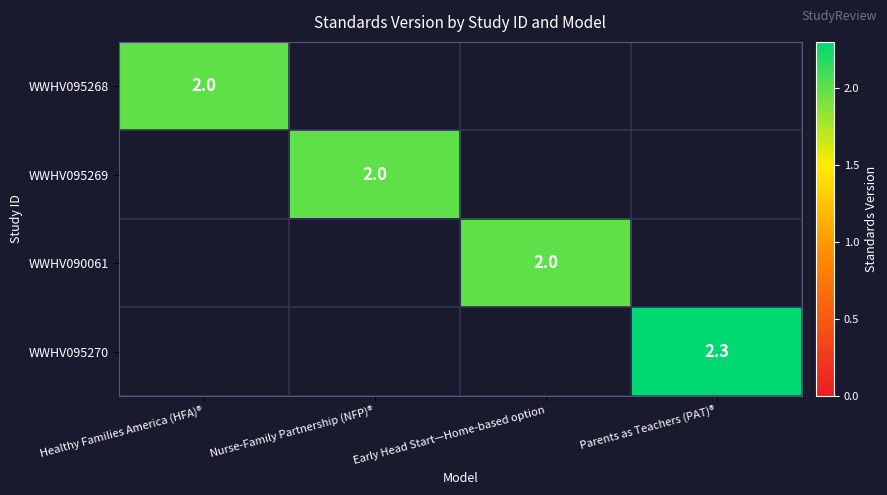

True or false: WWHV095270 has a value of 2.3 at Parents as Teachers (PAT)®.

True